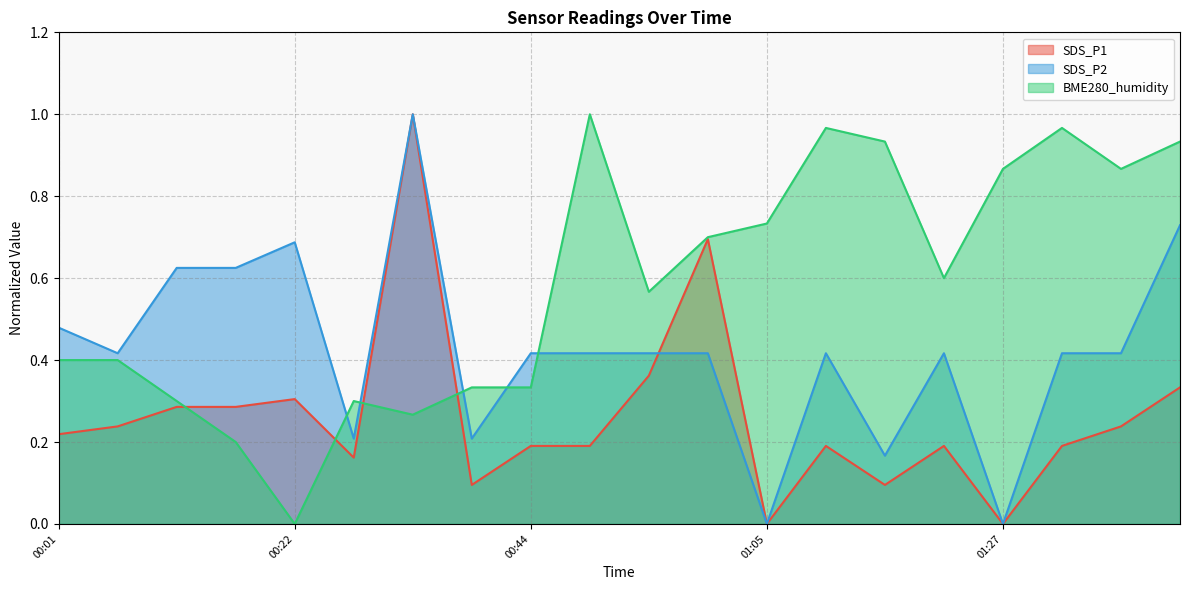

How many interior local valleys does the SDS_P1 series have?

5